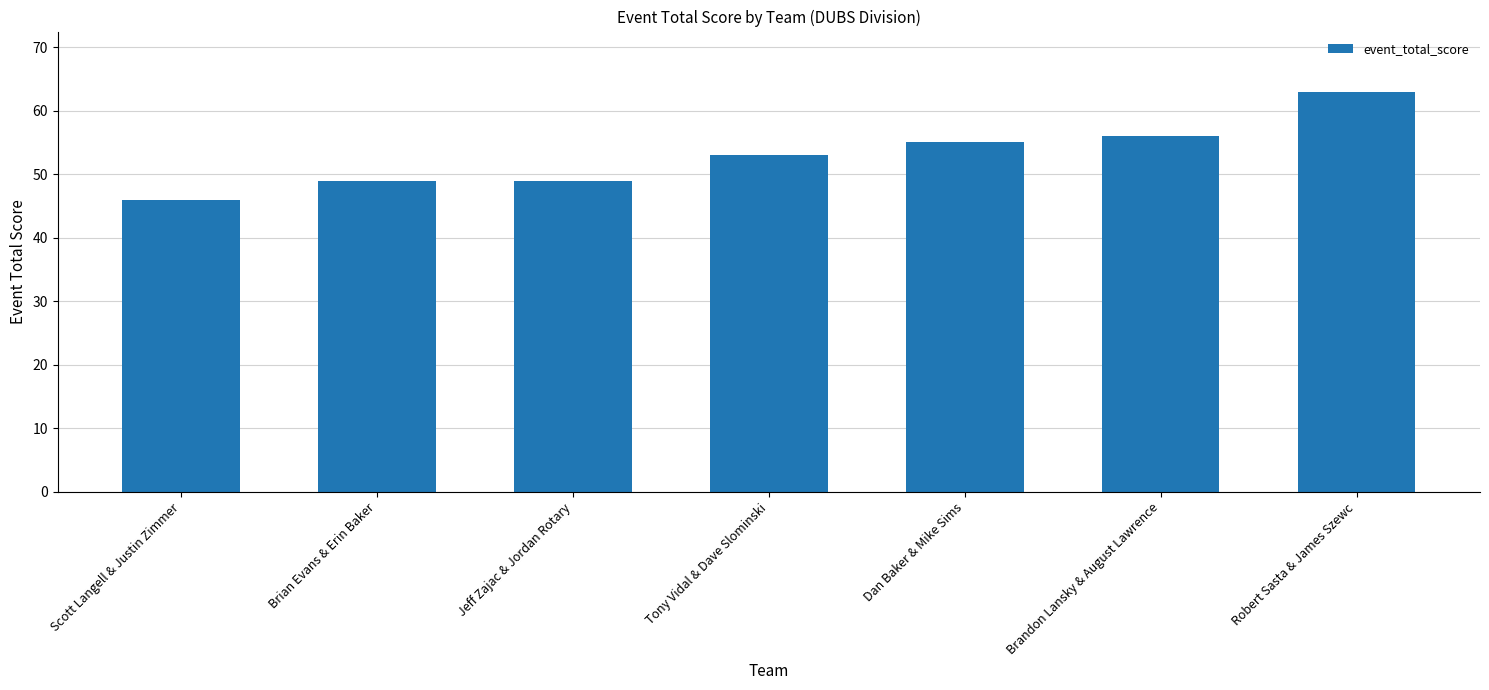

Reading left to right, extract all data points from this chart.

Scott Langell & Justin Zimmer=46	Brian Evans & Erin Baker=49	Jeff Zajac & Jordan Rotary=49	Tony Vidal & Dave Slominski=53	Dan Baker & Mike Sims=55	Brandon Lansky & August Lawrence=56	Robert Sasta & James Szewc=63